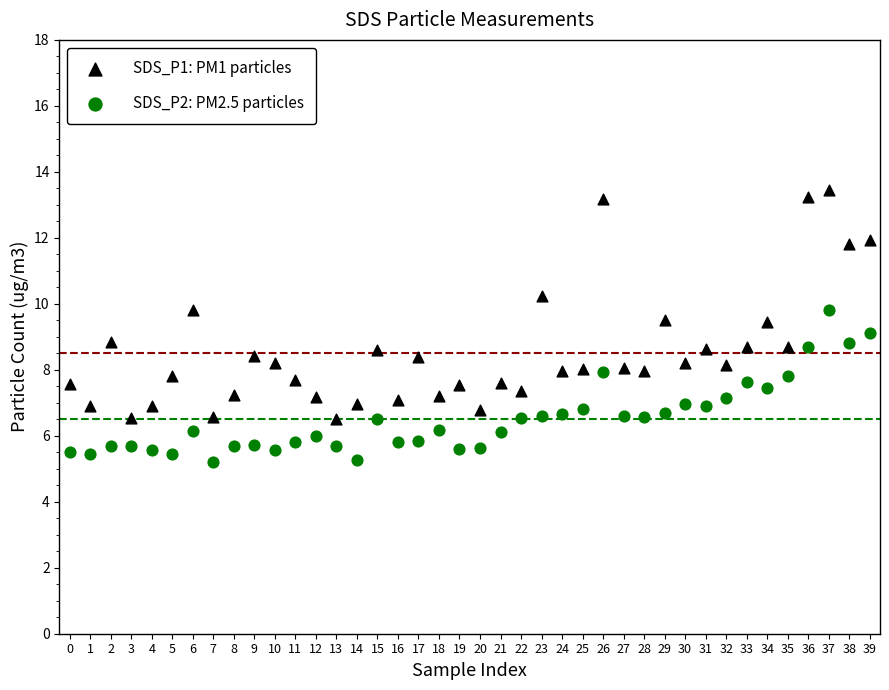

Which series reaches the maximum Y coordinate?

SDS_P1: PM1 particles